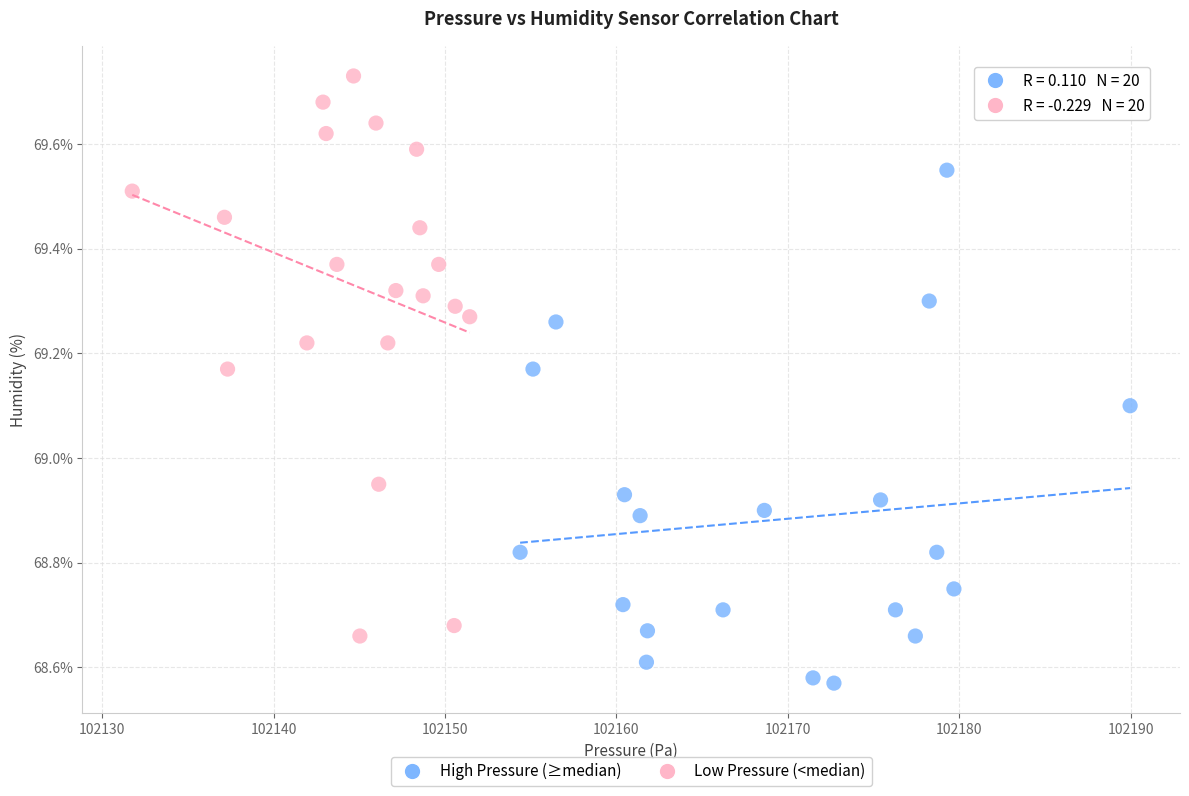

Which series has the widest spread of Y values?

Low Pressure (<median)